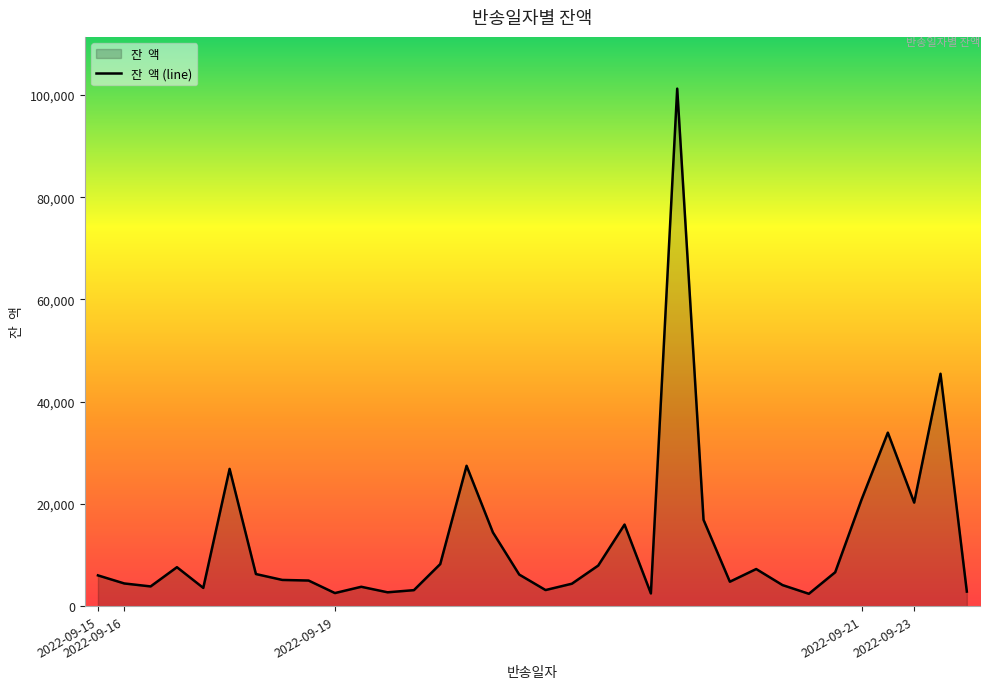

Which category has the highest value across all series?

22